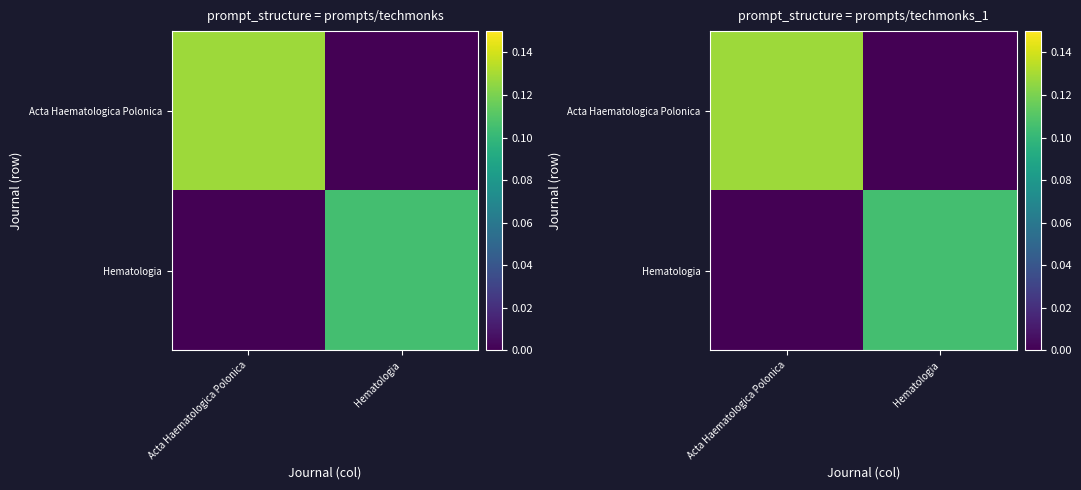

Which has a higher value, Hematologia or Acta Haematologica Polonica?

Acta Haematologica Polonica